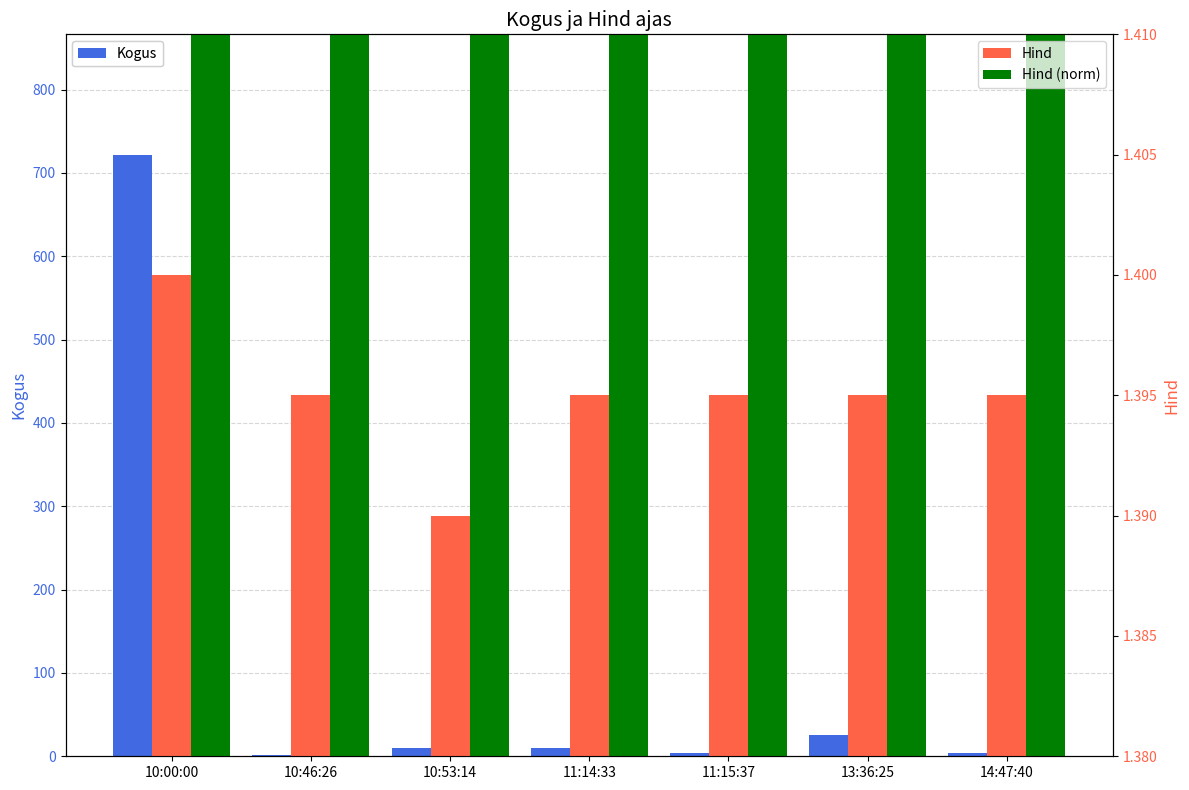

Between 10:46:26 and 14:47:40, which series saw the biggest shift?

Kogus